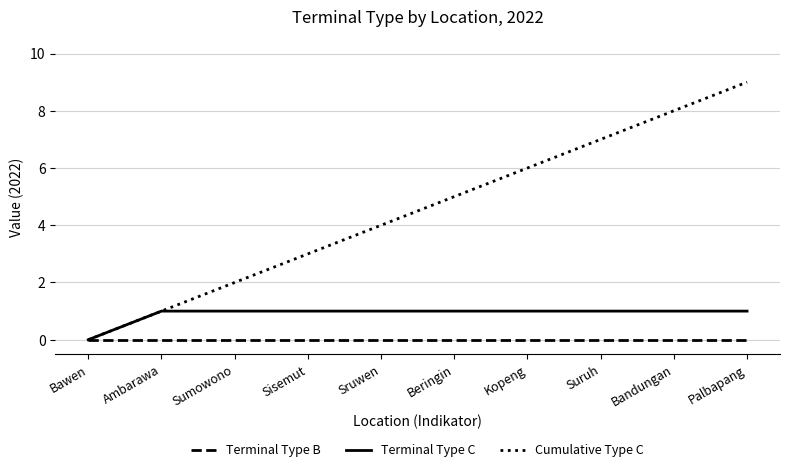

Rank the series by their maximum value, from lowest to highest.

Terminal Type B, Terminal Type C, Cumulative Type C